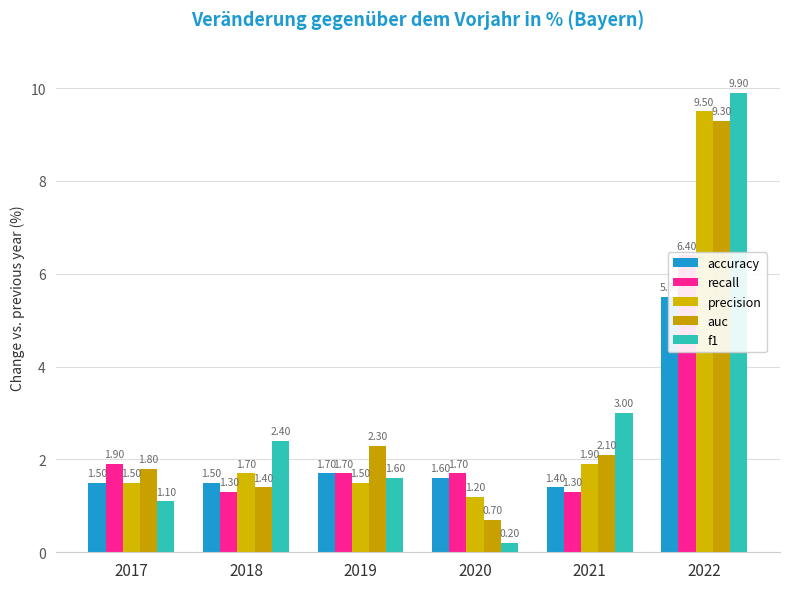

Reading left to right, extract all data points from this chart.

accuracy: 2017=1.5	2018=1.5	2019=1.7	2020=1.6	2021=1.4	2022=5.5
recall: 2017=1.9	2018=1.3	2019=1.7	2020=1.7	2021=1.3	2022=6.4
precision: 2017=1.5	2018=1.7	2019=1.5	2020=1.2	2021=1.9	2022=9.5
auc: 2017=1.8	2018=1.4	2019=2.3	2020=0.7	2021=2.1	2022=9.3
f1: 2017=1.1	2018=2.4	2019=1.6	2020=0.2	2021=3.0	2022=9.9